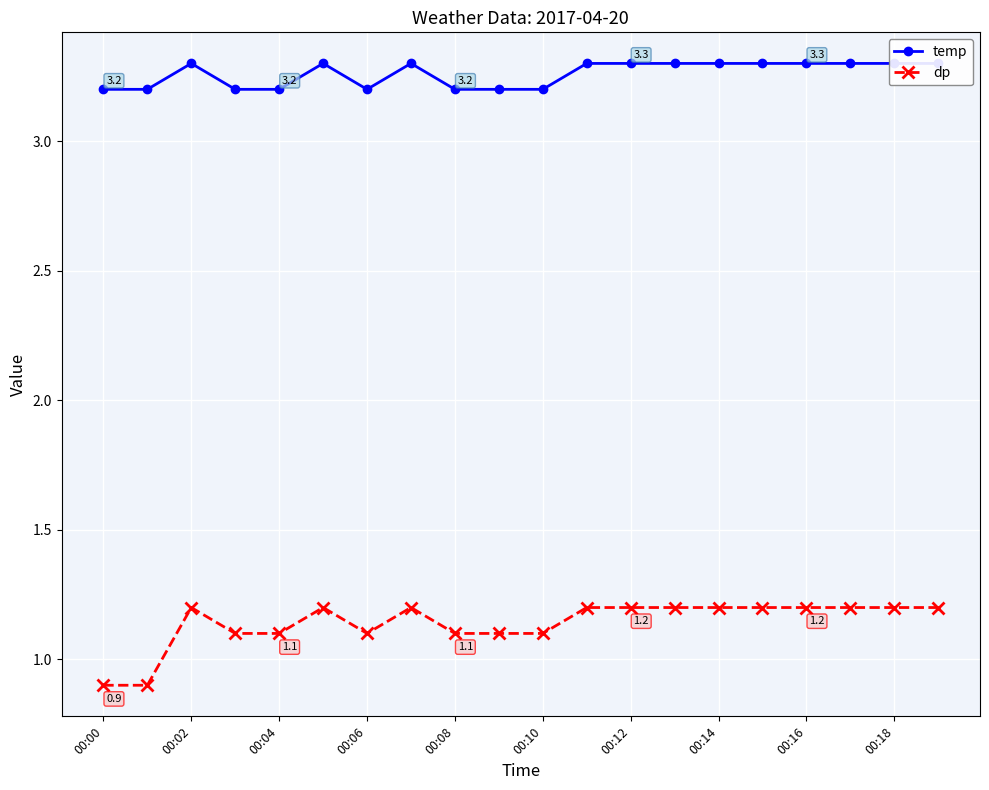

What is the difference between the highest and lowest values at 15?

2.1